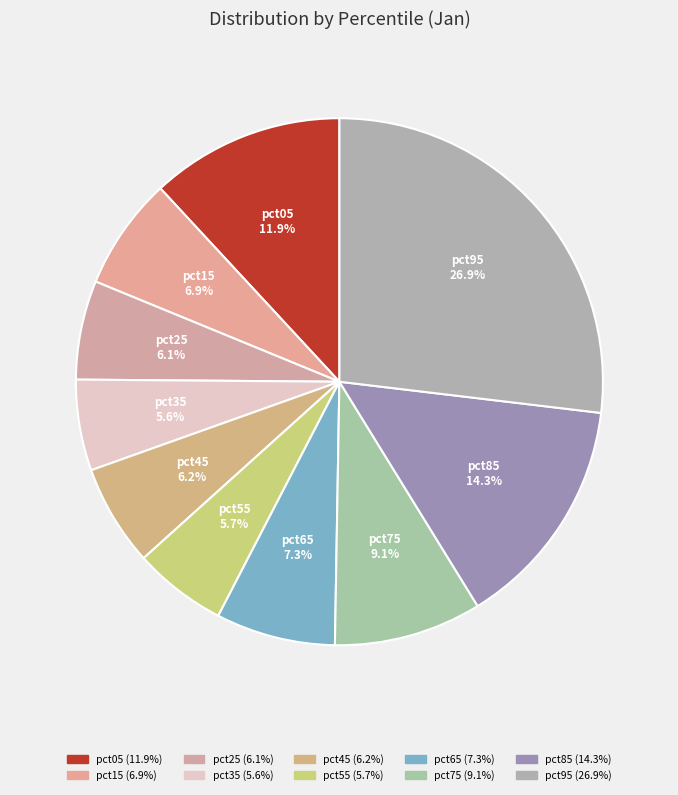

To the nearest percent, what percentage of the pie is pct15?

7%